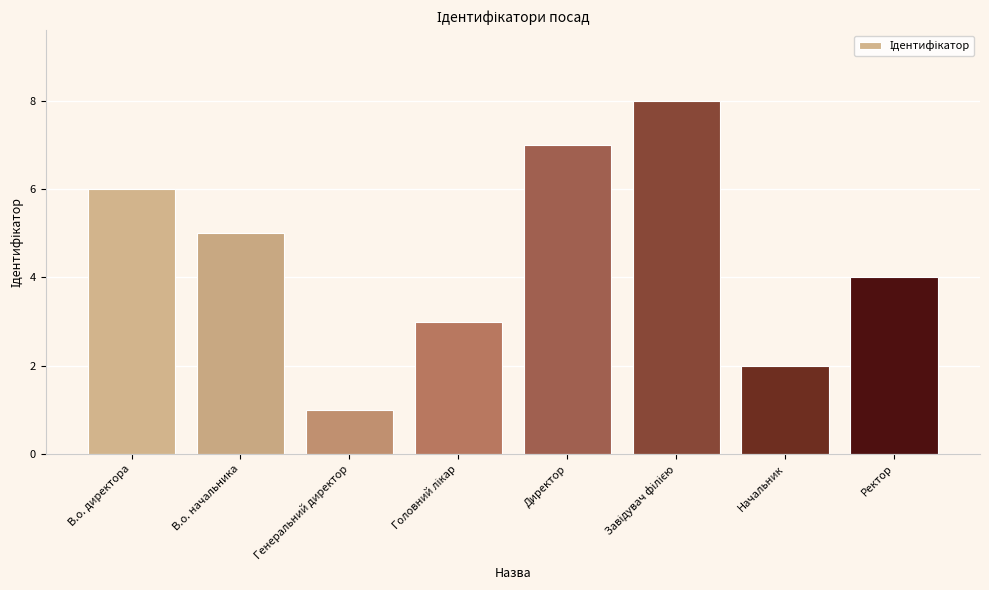

What is the sum of all values?

36